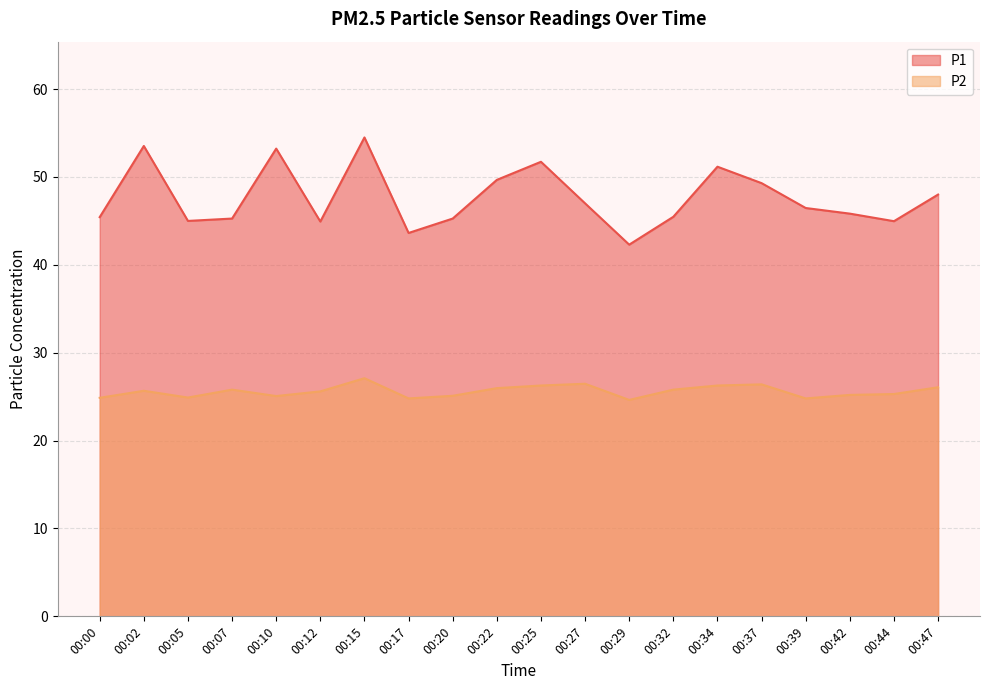

Reading left to right, list all the values displayed in this chart.

P1: 45.4	53.5	45.0	45.3	53.2	44.9	54.5	43.6	45.3	49.7	51.7	47.0	42.3	45.5	51.2	49.3	46.5	45.8	45.0	48.0
P2: 24.9	25.7	24.9	25.8	25.1	25.6	27.1	24.8	25.1	26.0	26.3	26.5	24.6	25.8	26.3	26.4	24.8	25.2	25.3	26.1